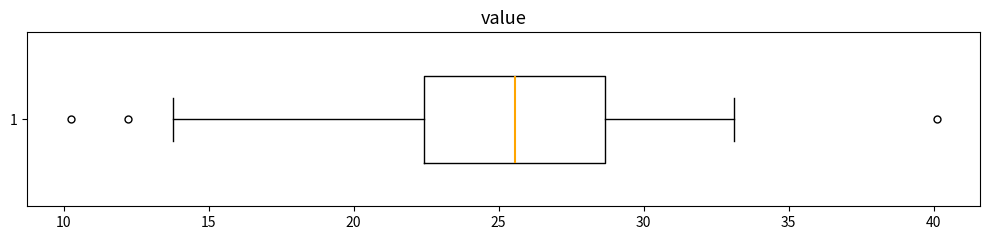

Transcribe this box plot: give where the median line is, the range the box spans, and where the two whiskers end, as read against the x-axis. The values are not printed on the chart, so give them approximately, as read against the axis.

median 25.5, box 22.5 to 28.5, whiskers 14.0 to 33.0